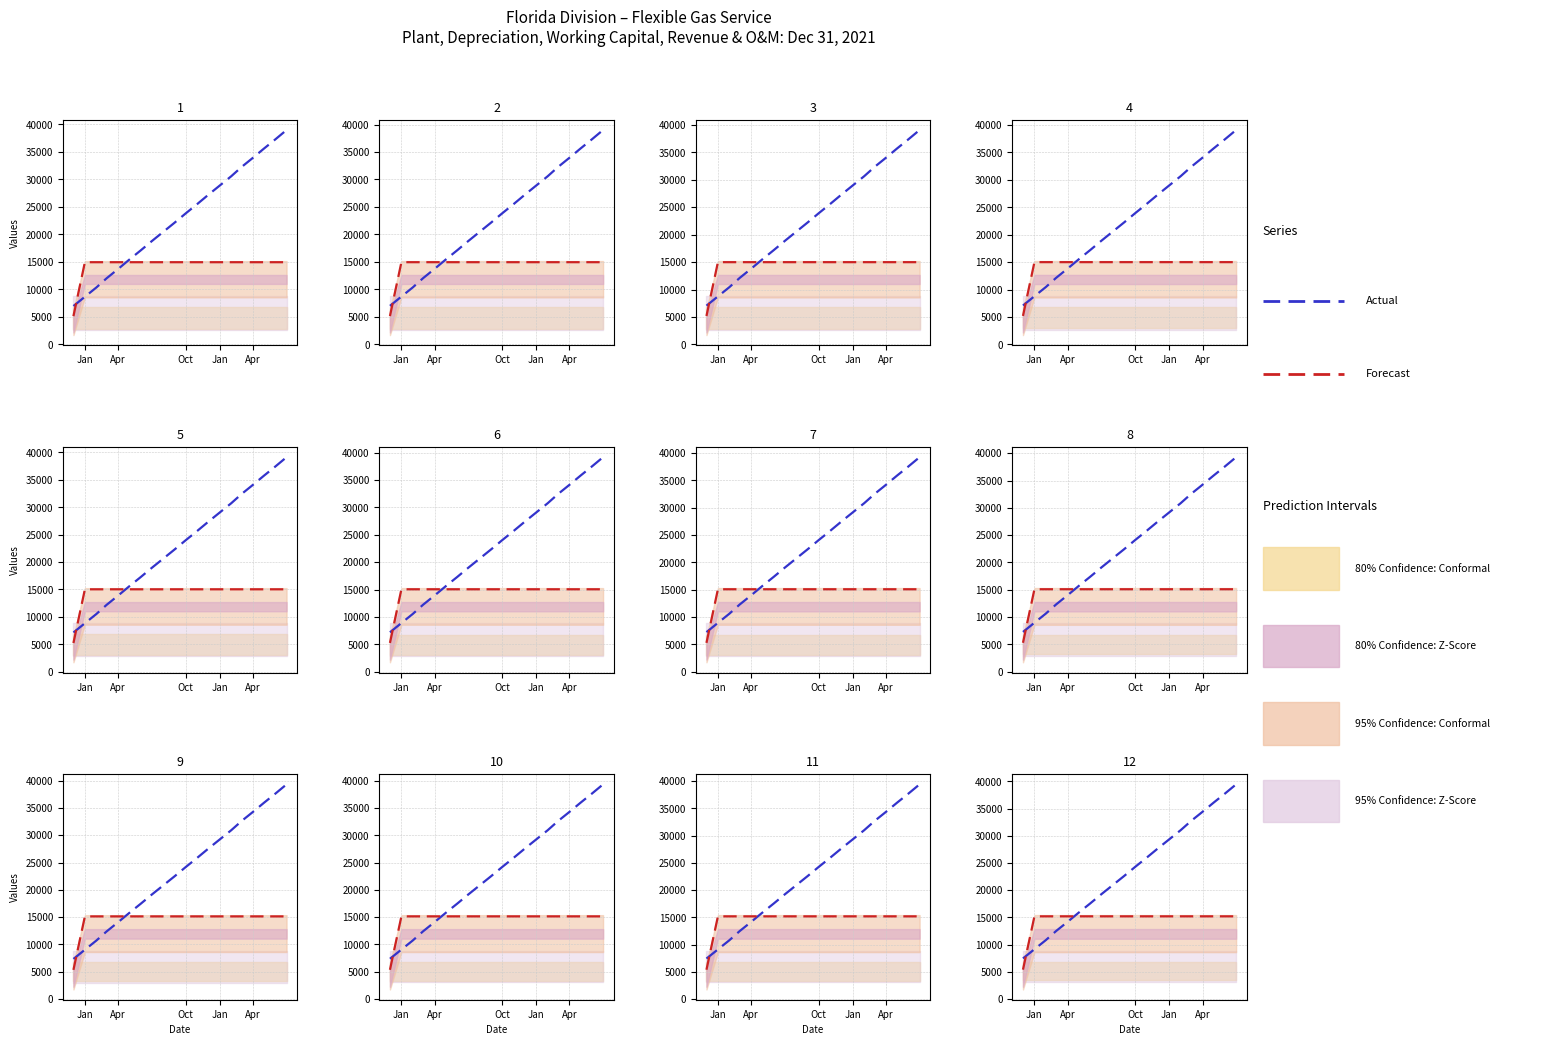

Reading left to right, transcribe all the data shown in this chart.

Actual: 7464.1	9148.1	10832.0	12515.9	14199.9	15883.8	17567.7	19251.7	20935.6	22619.5	24303.5	25987.4	27671.3	29355.3	31039.2	32723.1	34407.1	36091.0	37774.9	39458.9
Forecast: 5396.7	15196.7	15196.7	15196.7	15196.7	15196.7	15196.7	15196.7	15196.7	15196.7	15196.7	15196.7	15196.7	15196.7	15196.7	15196.7	15196.7	15196.7	15196.7	15196.7